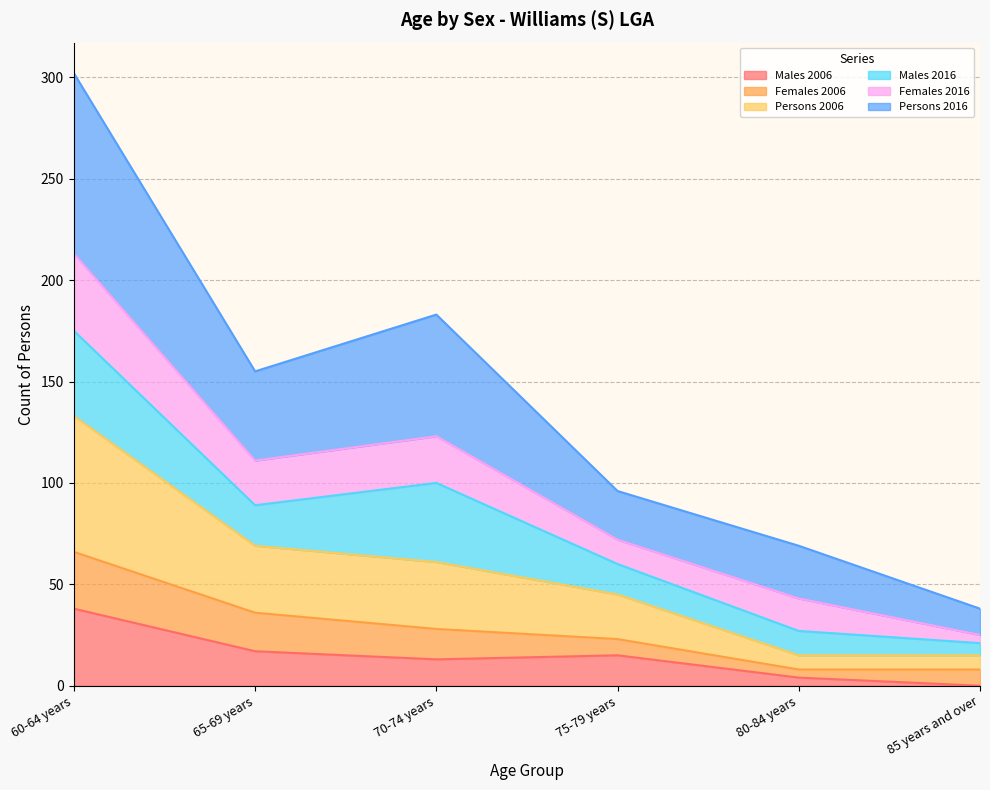

How many interior local valleys does the Males 2006 series have?

1